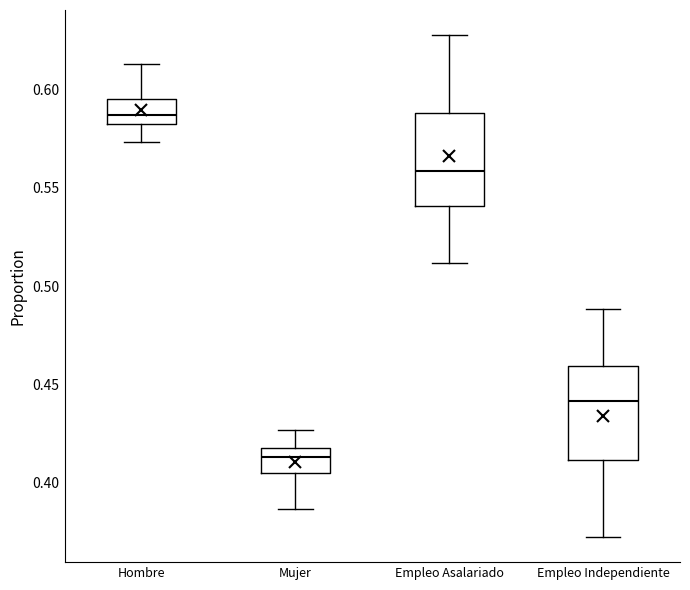

Reading left to right, transcribe this box plot: for each box, give where its median line is, the range the box spans, and where its two whiskers end, as read against the y-axis. The values are not printed on the chart, so give them approximately, as read against the axis.

Hombre: median 0.585 (just above the box's lower edge), box 0.585 to 0.595, whiskers 0.575 to 0.615
Mujer: median 0.415 (just below the box's upper edge), box 0.405 to 0.415, whiskers 0.385 to 0.425
Empleo Asalariado: median 0.560, box 0.540 to 0.590, whiskers 0.510 to 0.630
Empleo Independiente: median 0.440, box 0.410 to 0.460, whiskers 0.370 to 0.490